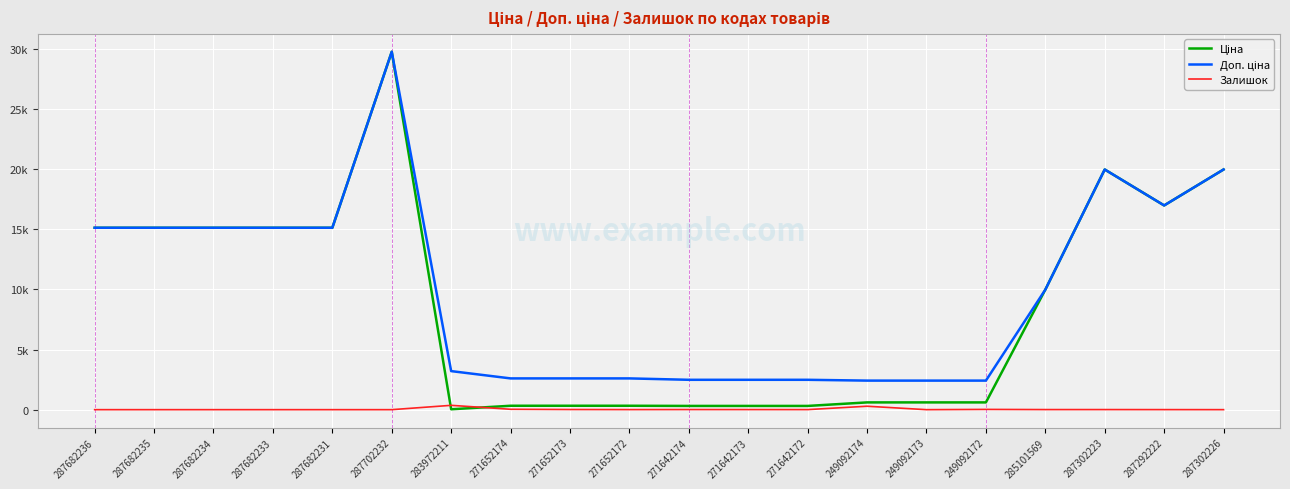

The Ціна series shows 16976.3 at 287292222. True or false?

True